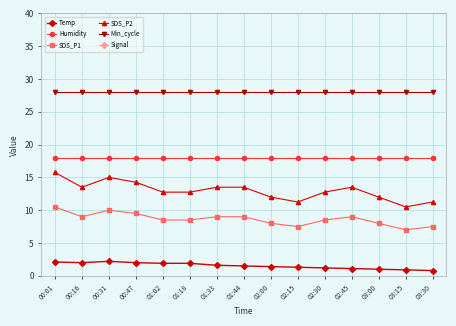

The Min_cycle series shows 16.9 at 02:00. True or false?

False